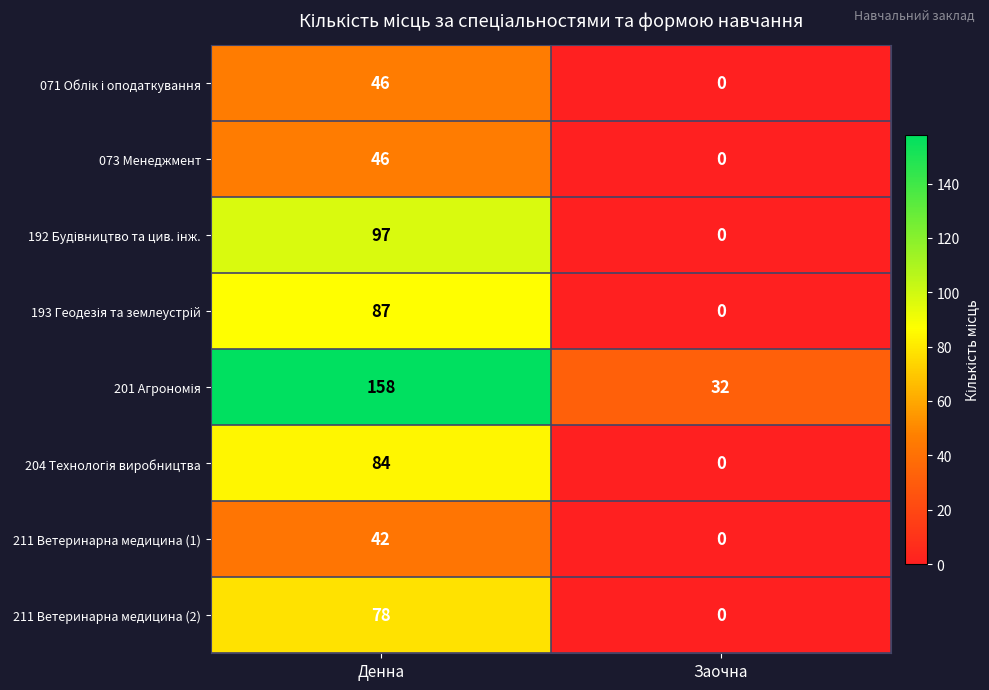

The value of 073 Менеджмент at Заочна is -31. True or false?

False